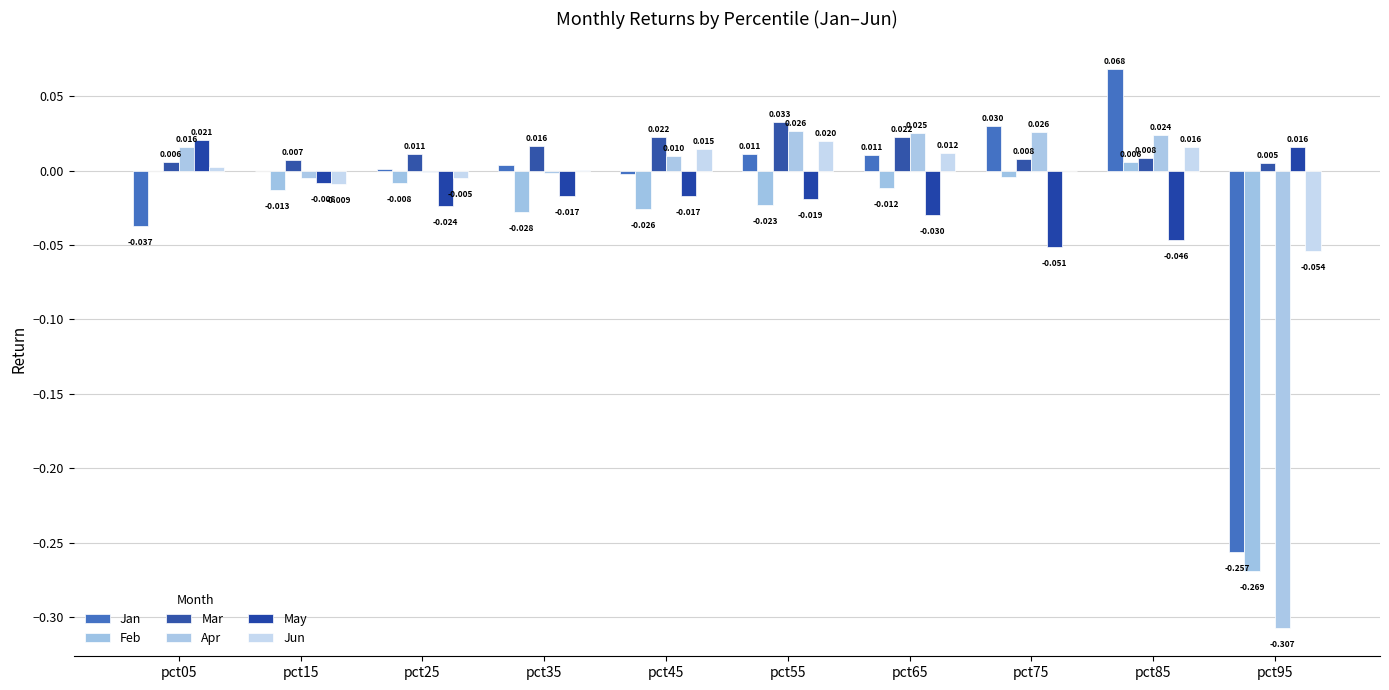

How many data points in May are above 0?

2